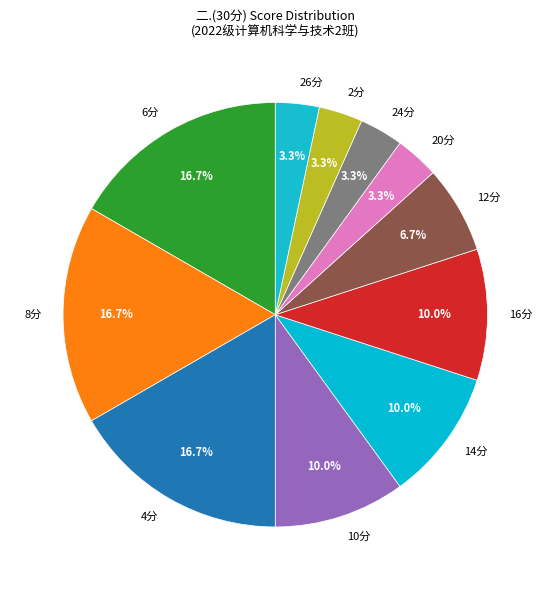

What is the ratio of the value at 8分 to the value at 16分?

1.7